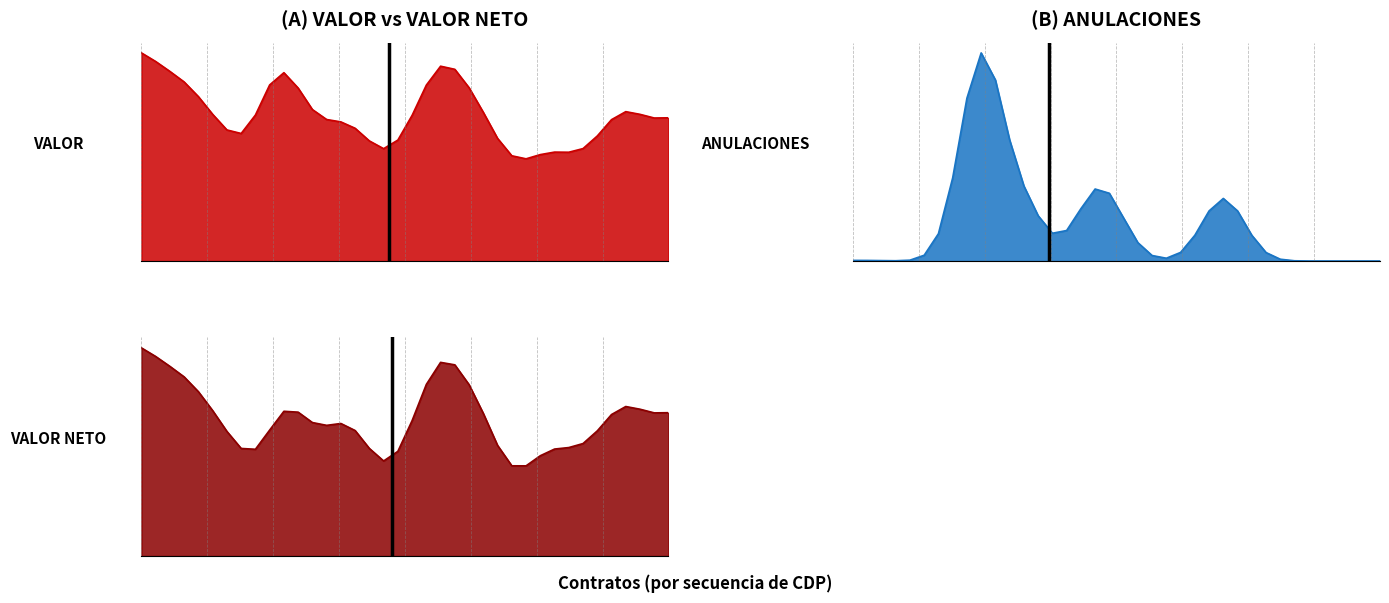

How many lines are shown in the chart?

3